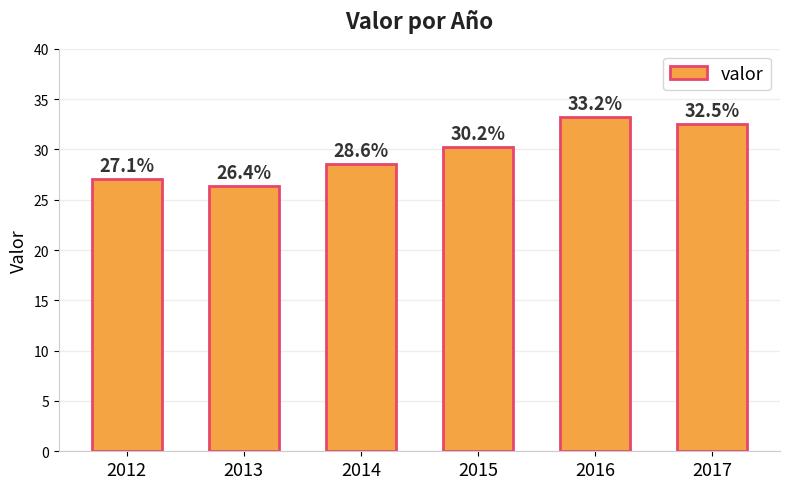

What is the ratio of the value at 2013 to the value at 2012?

1.0